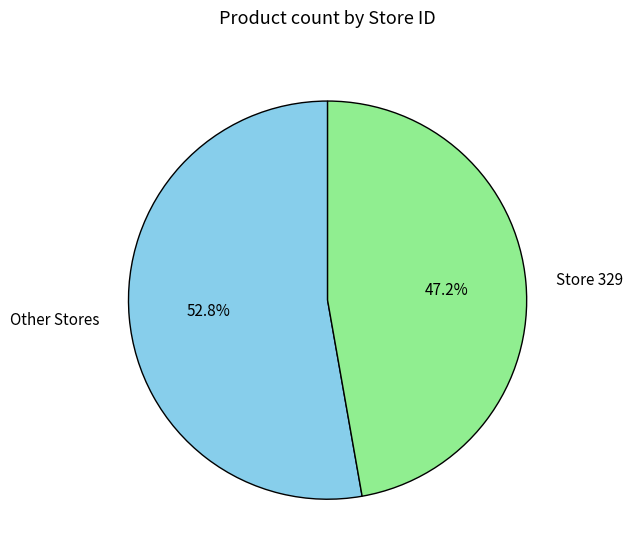

Rank the categories by value from highest to lowest.

Other Stores, Store 329